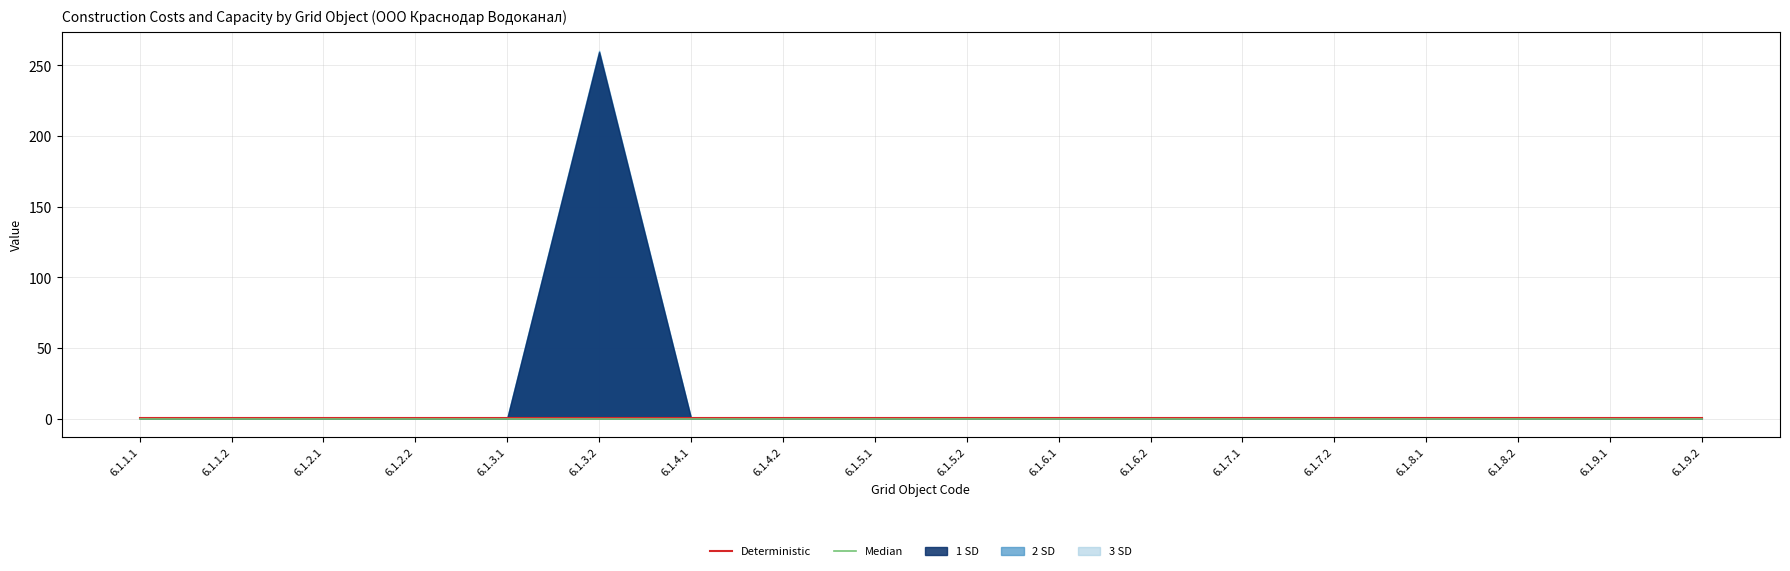

What value does the Median series have at 6.1.4.1?

0.1